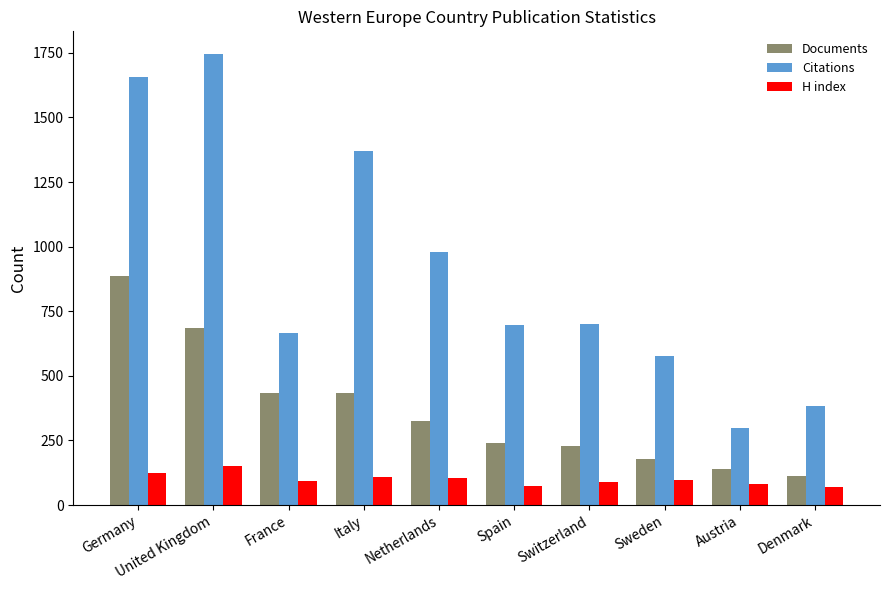

How many bars are there in each group?

3